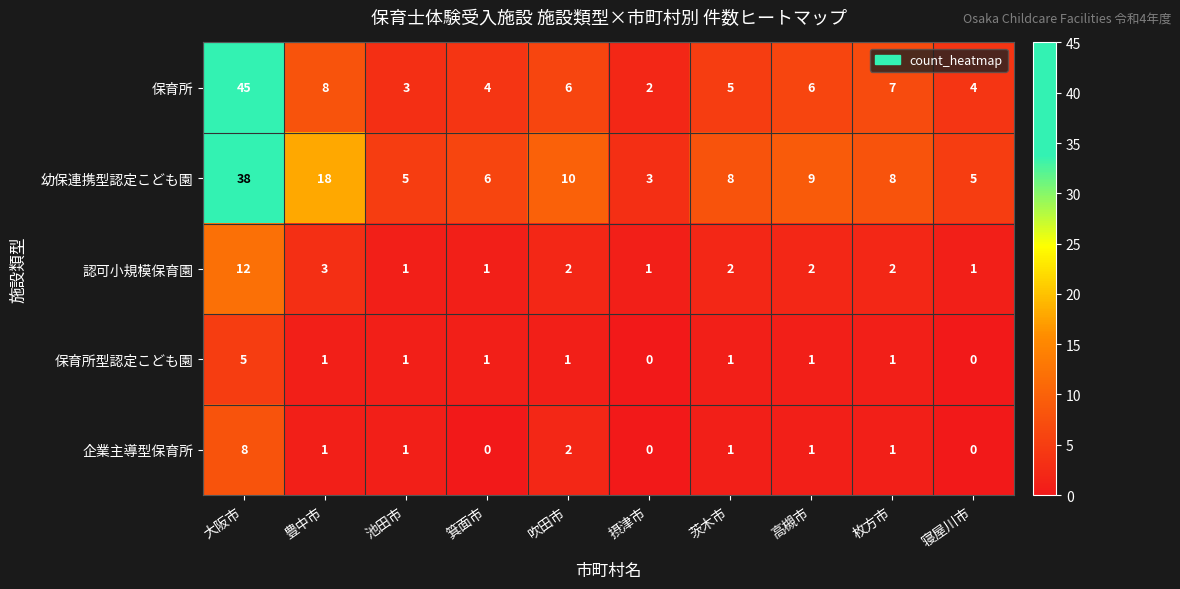

What is the minimum value for 幼保連携型認定こども園?

3